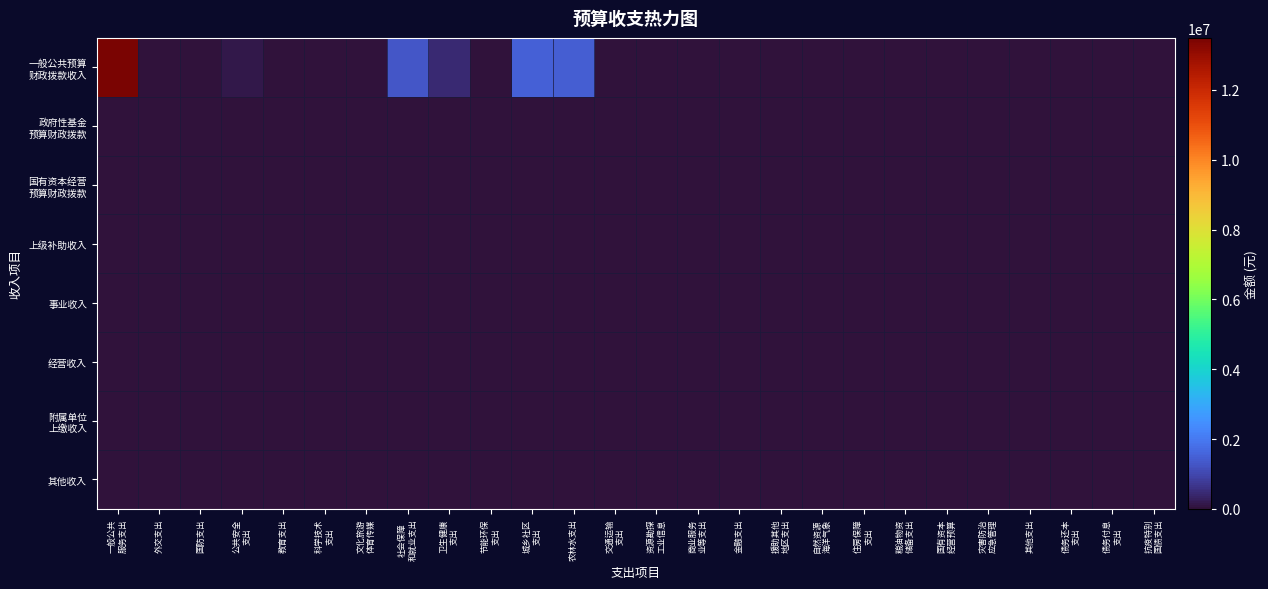

Between 社会保障
和就业支出 and 抗疫特别
国债支出, which is larger?

社会保障
和就业支出